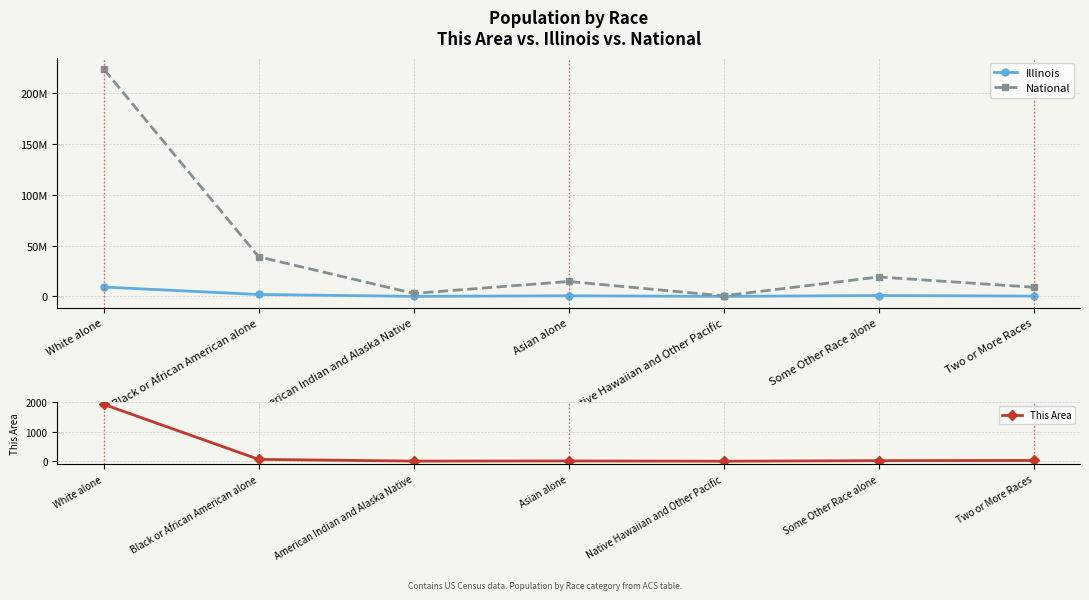

What is the difference between the highest and lowest values at American Indian and Alaska Native?

2932244